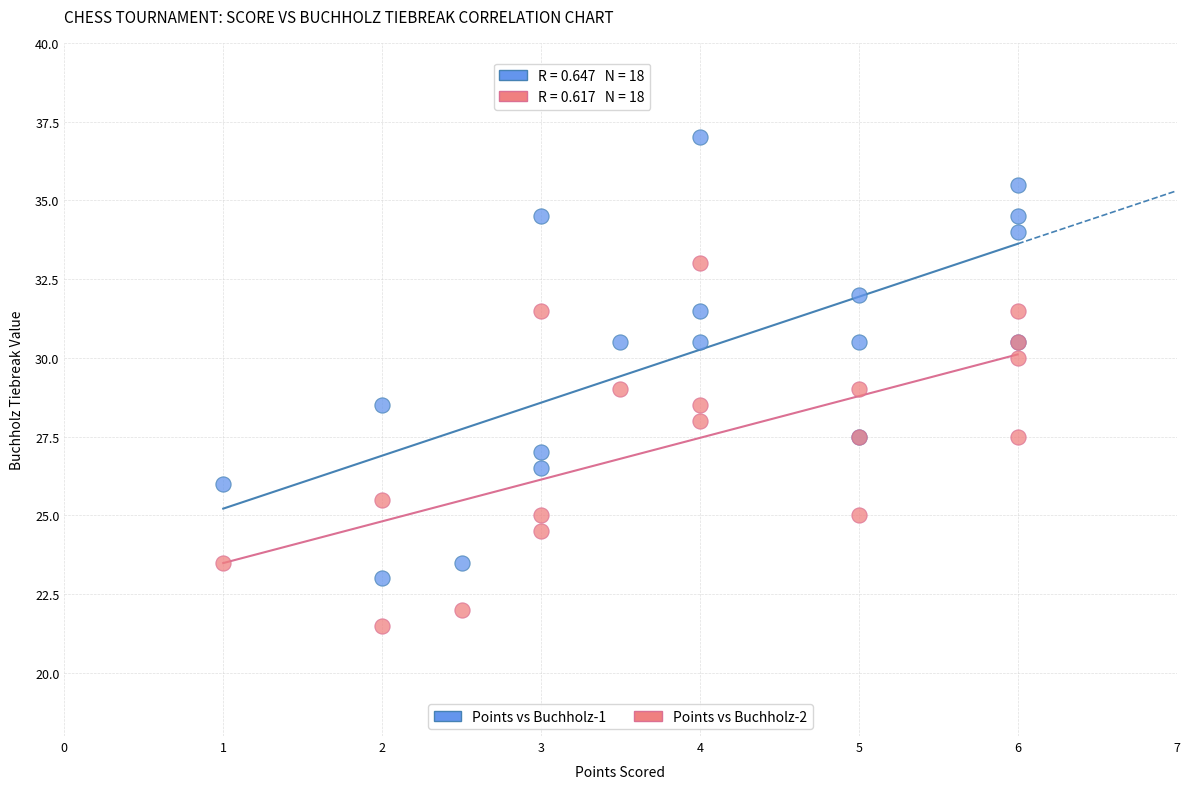

Which series contains the highest Y value?

Points vs Buchholz-1